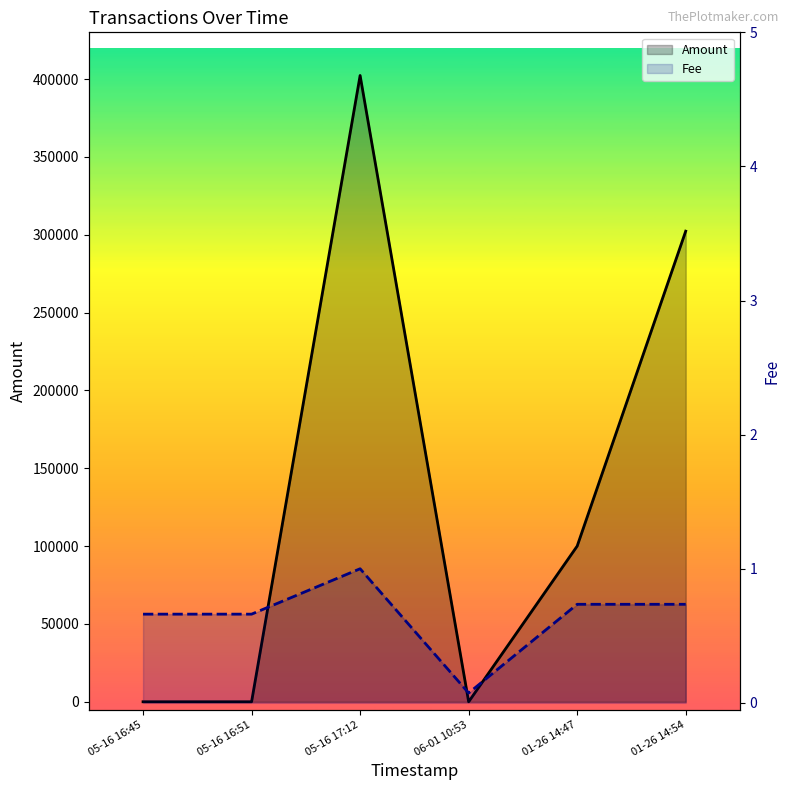

At how many categories does at least one series exceed 238757?

2